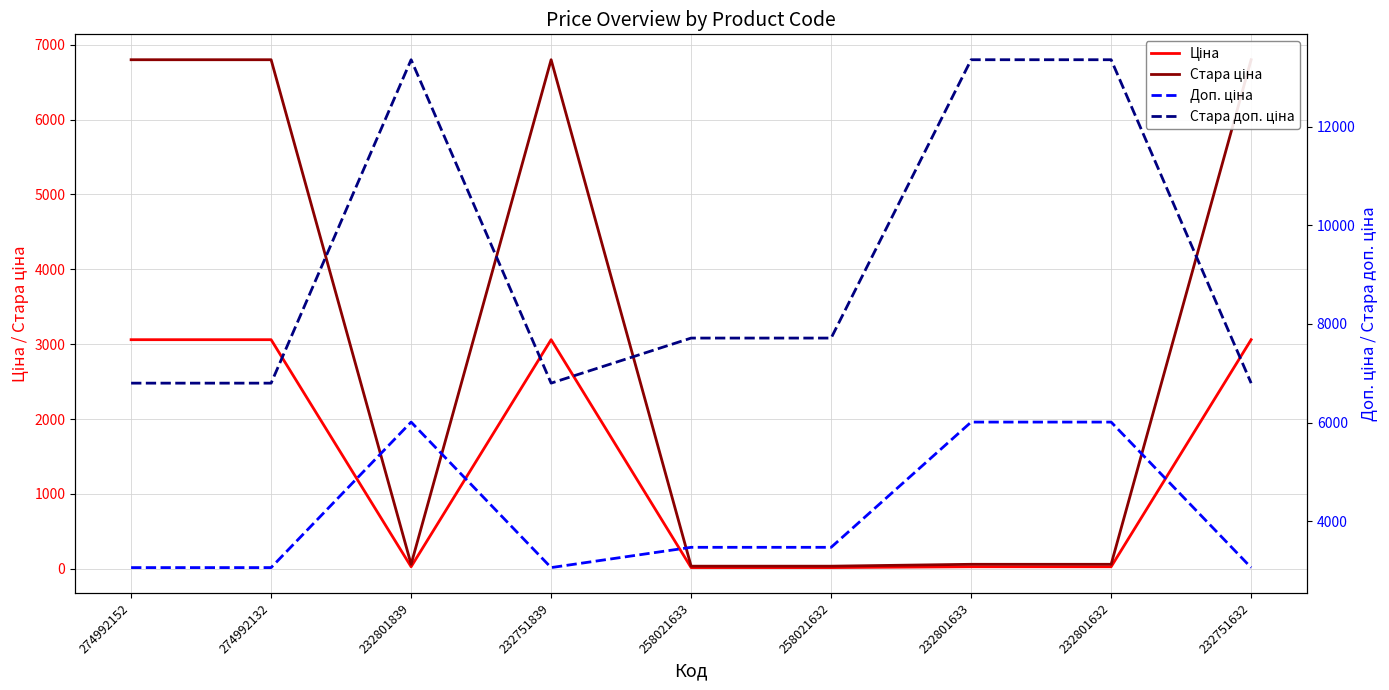

How many values in the Доп. ціна series exceed 3471?

3